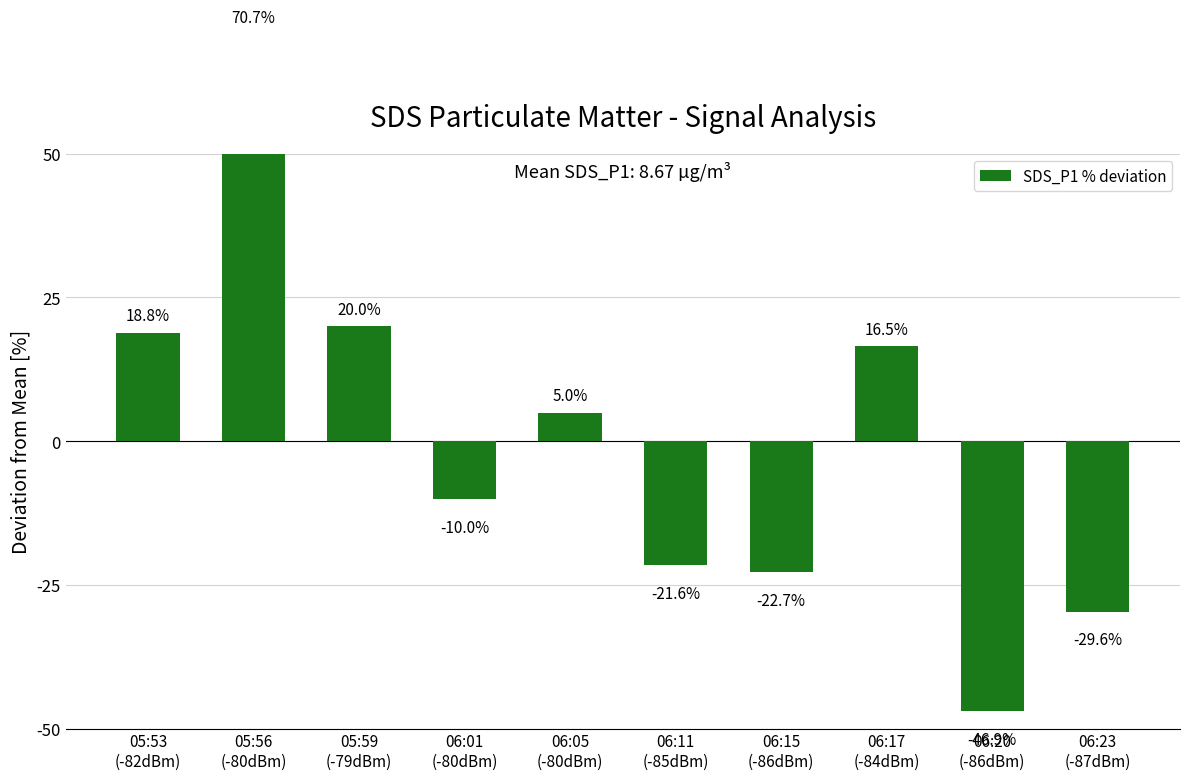

How many negative values are there?

5